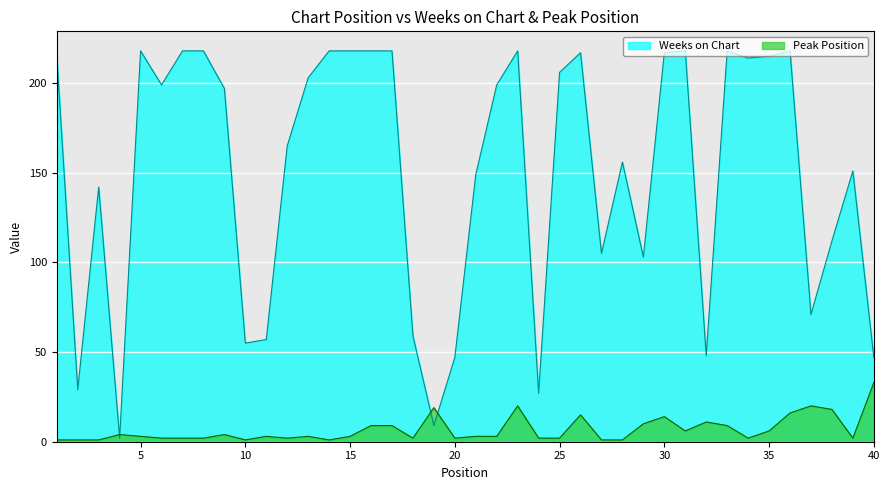

How many lines are shown in the chart?

2